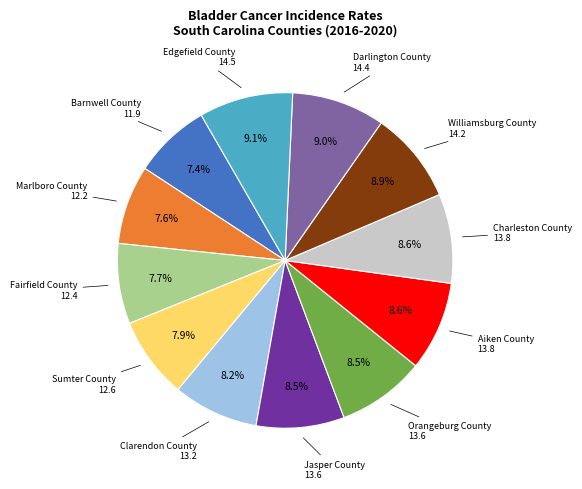

How many slices are in this pie chart?

12